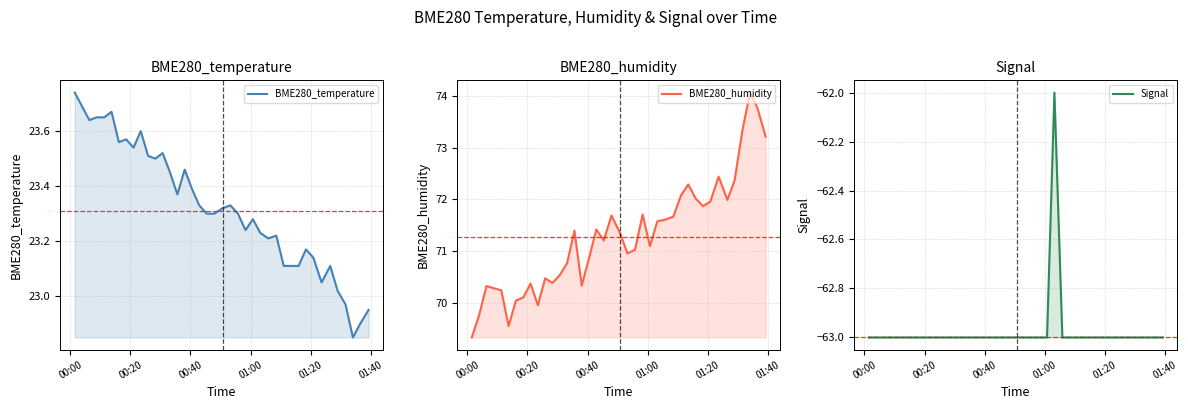

True or false: BME280_humidity and Signal intersect in this chart.

False